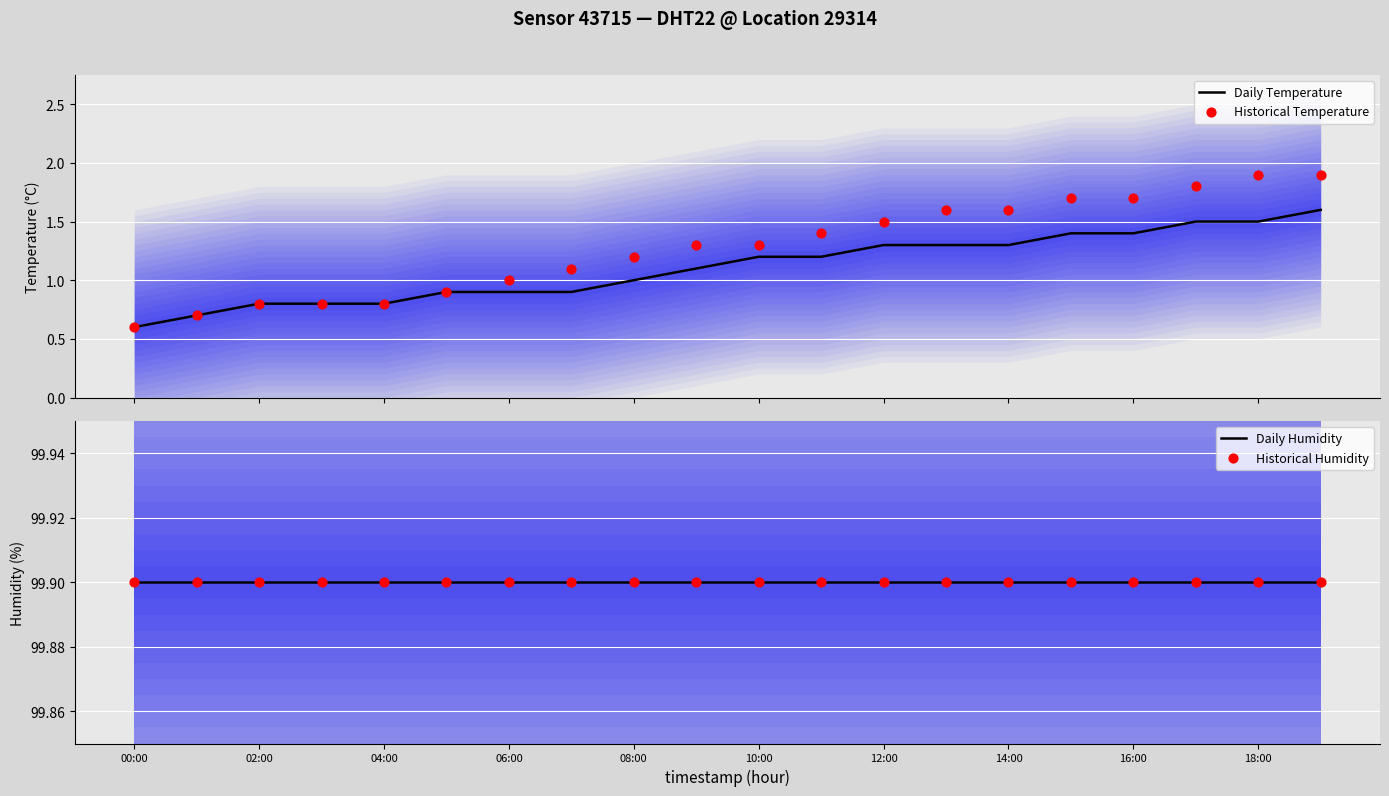

Which series contains the lowest Y value?

Daily Temperature